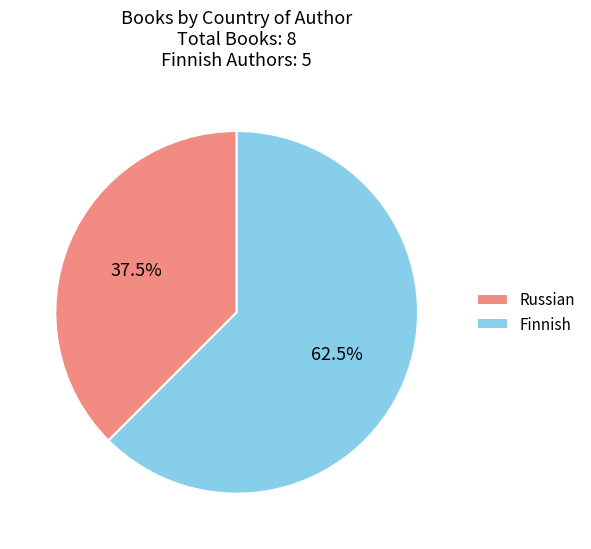

Which slice is the smallest?

Russian